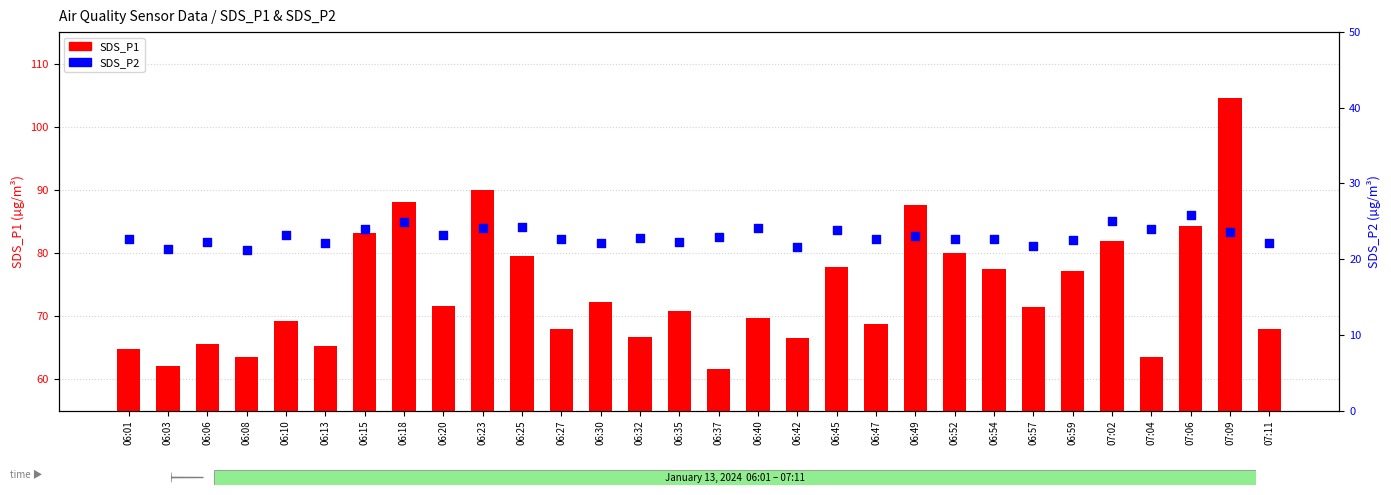

What are all the series names shown in the legend?

SDS_P1, SDS_P2